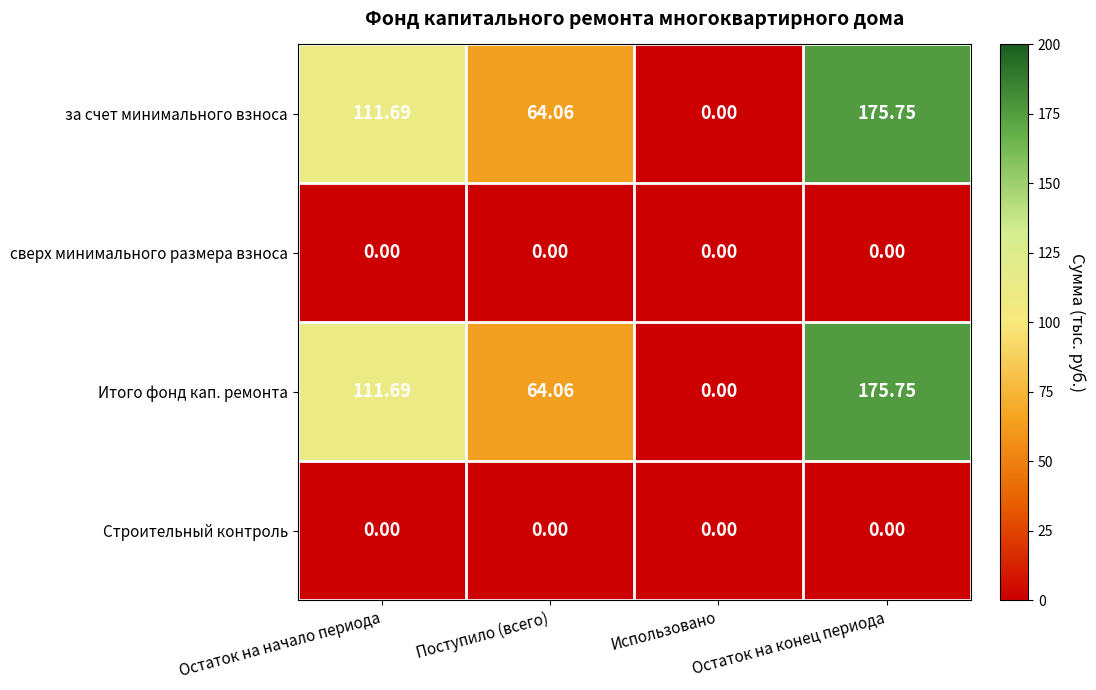

At which label does Итого фонд кап. ремонта reach its minimum?

Использовано